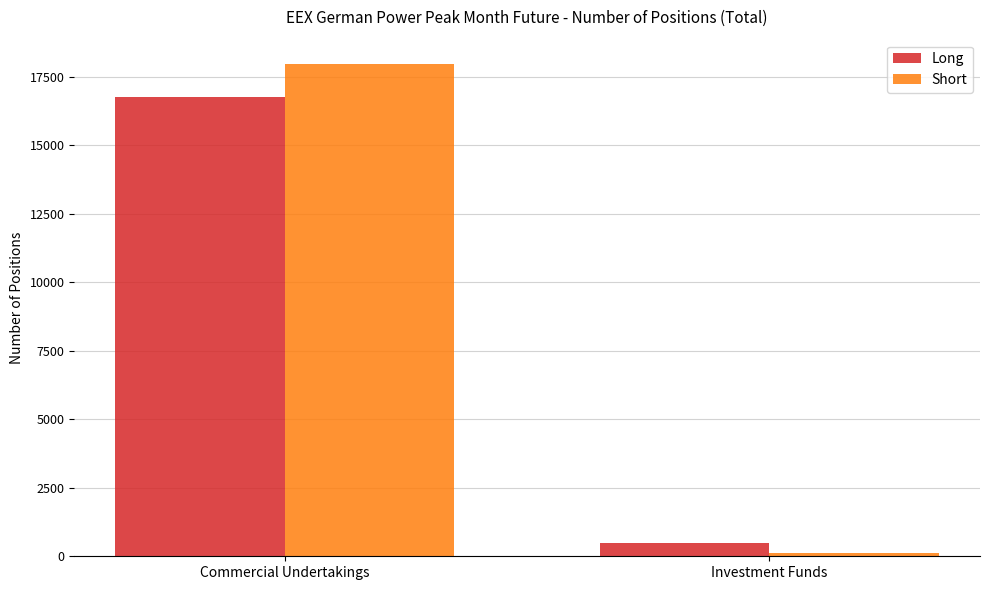

What are all the series names shown in the legend?

Long, Short